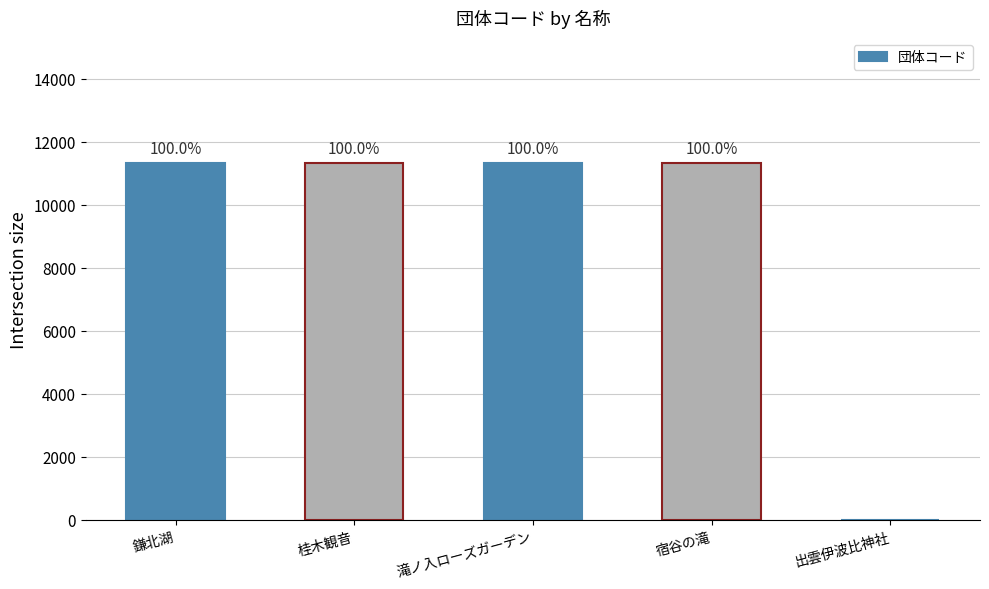

What is the average value?

9061